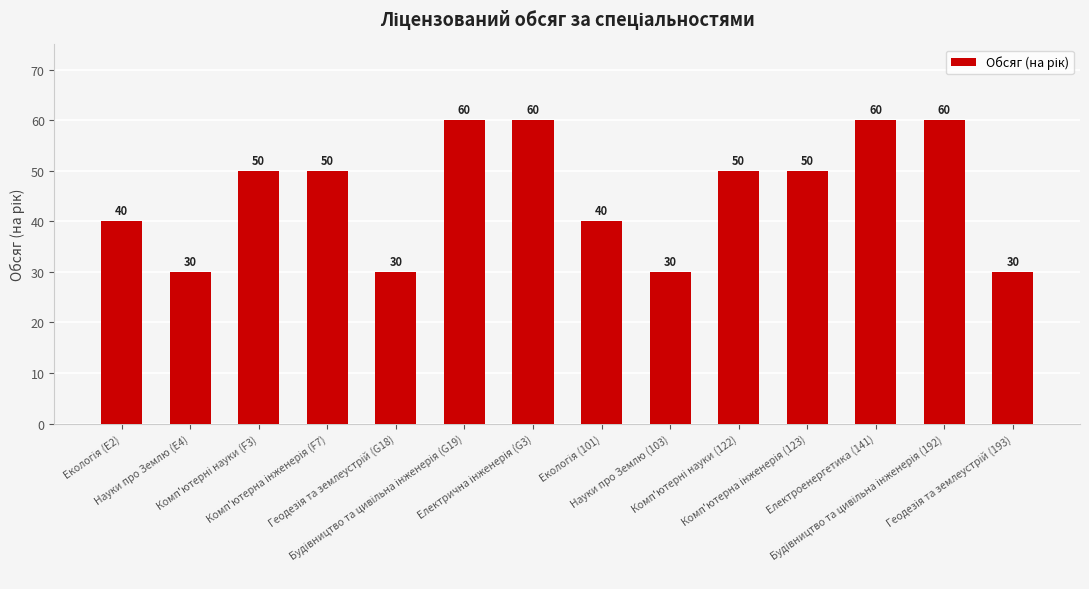

What is the difference between the second highest and minimum values?

30